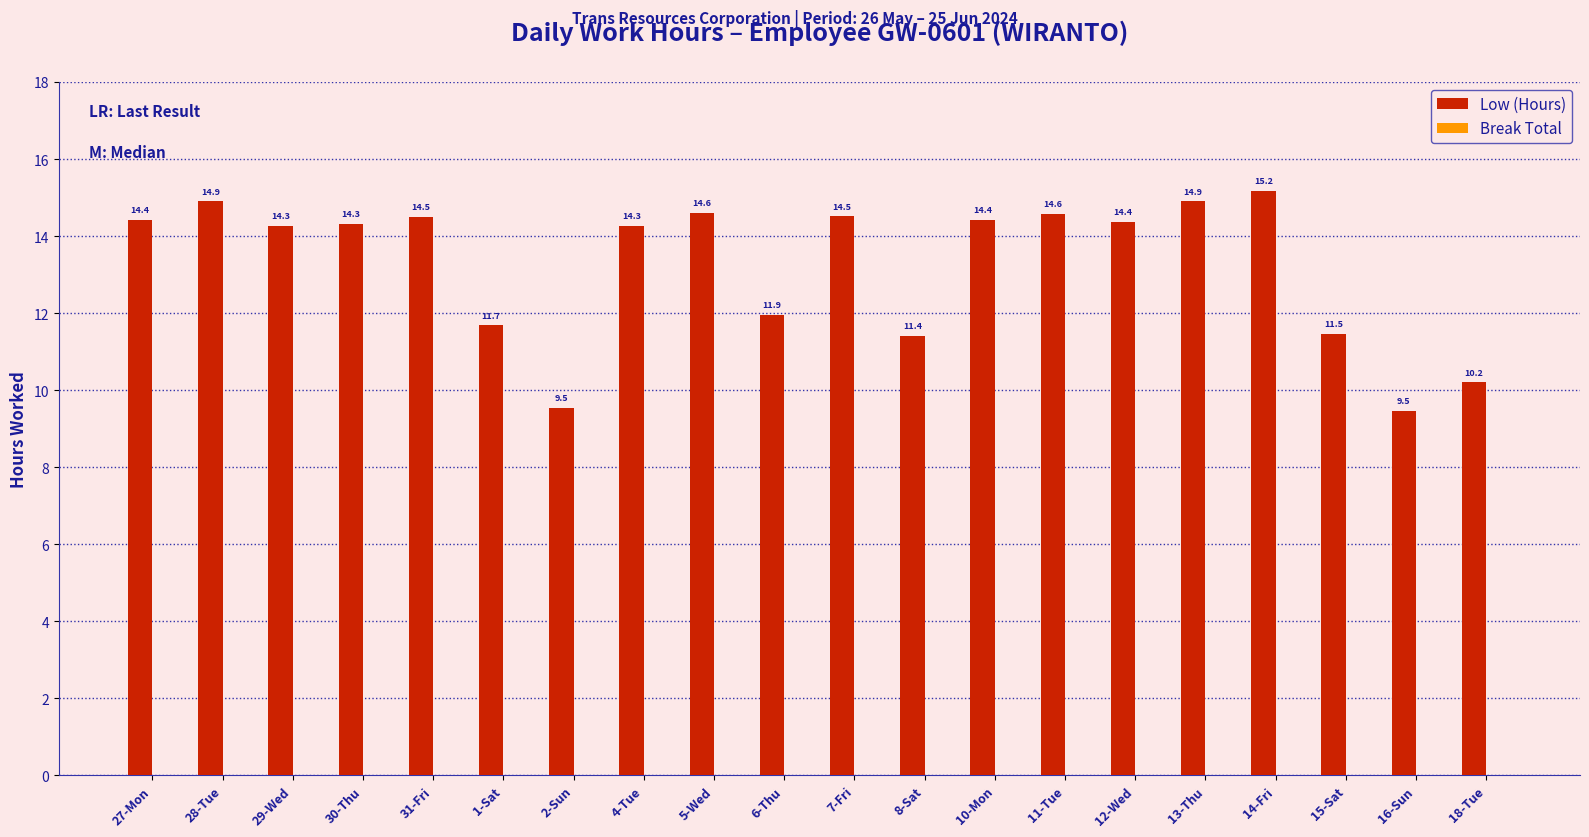

What is the change in value from 6-Thu to 7-Fri?

+2.6